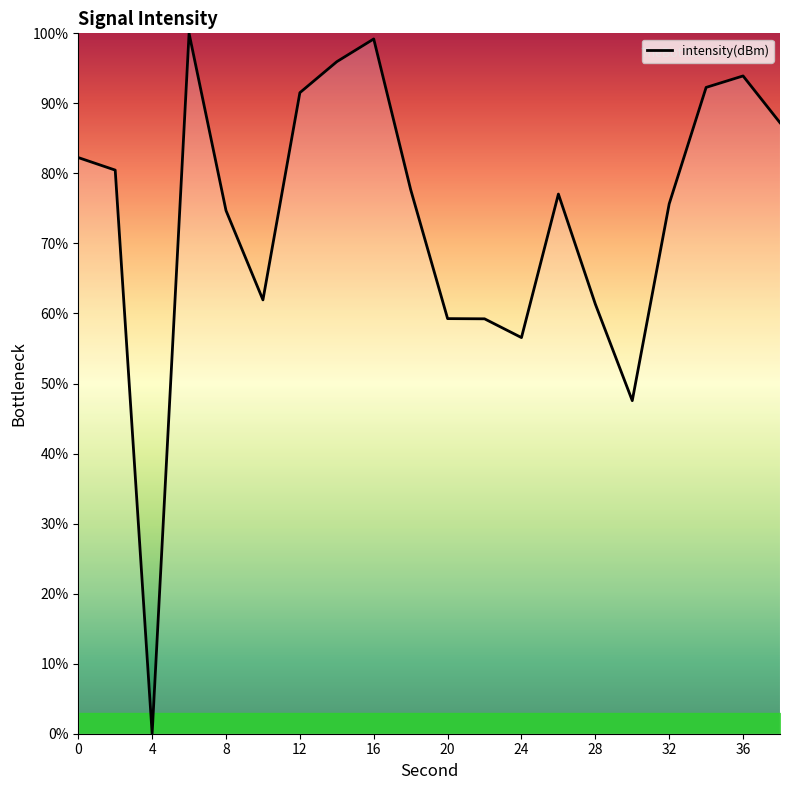

What is the difference between the maximum and minimum values?

100.0